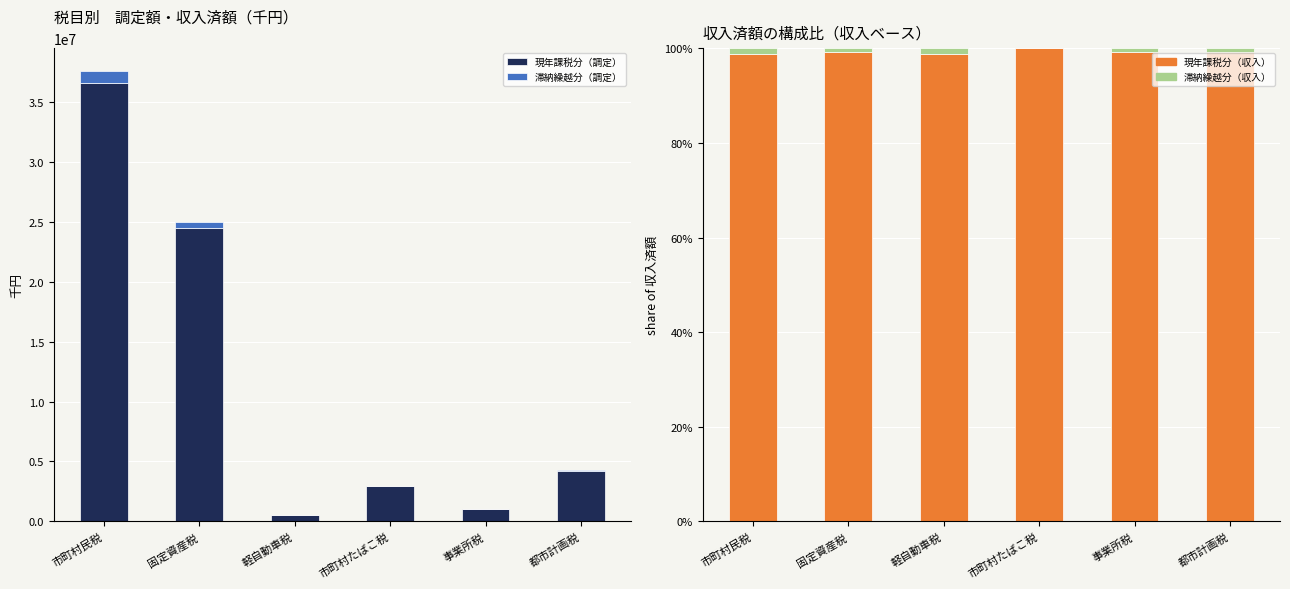

At which label does 現年課税分（調定） reach its peak?

市町村民税